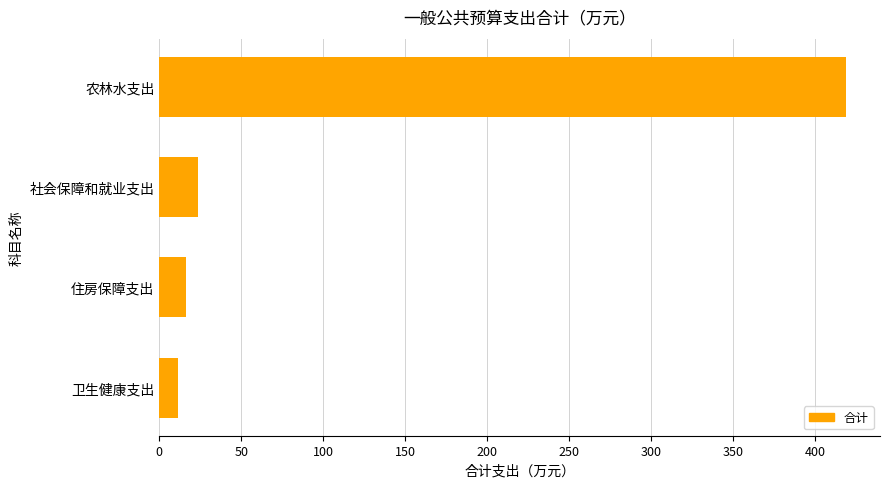

What is the difference between the maximum and second lowest values?

401.9